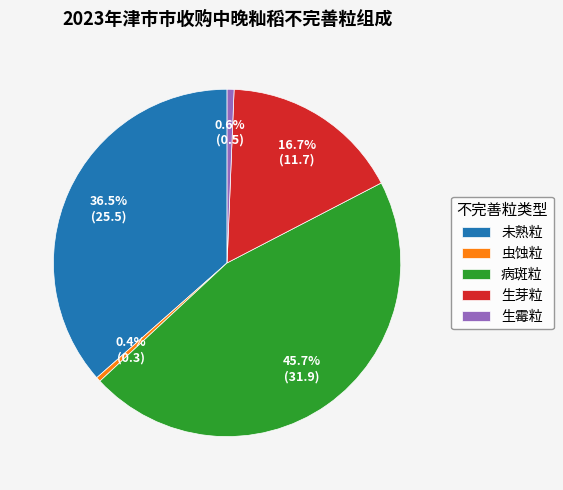

Count the number of slices in the pie.

5